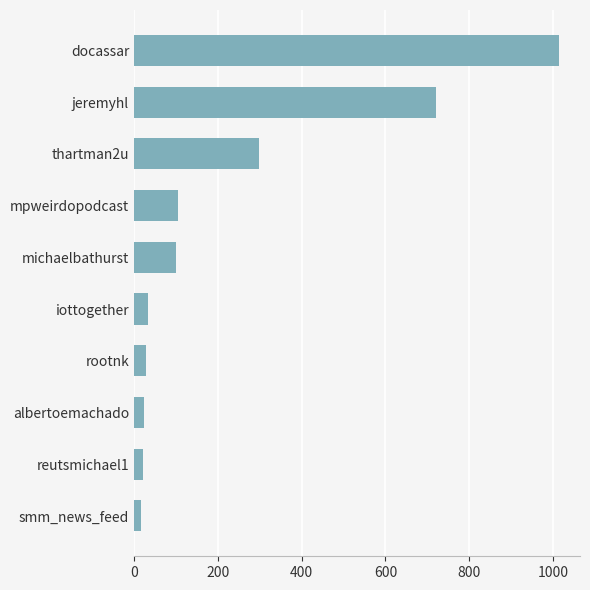

What is the minimum value shown in the chart?

16.2